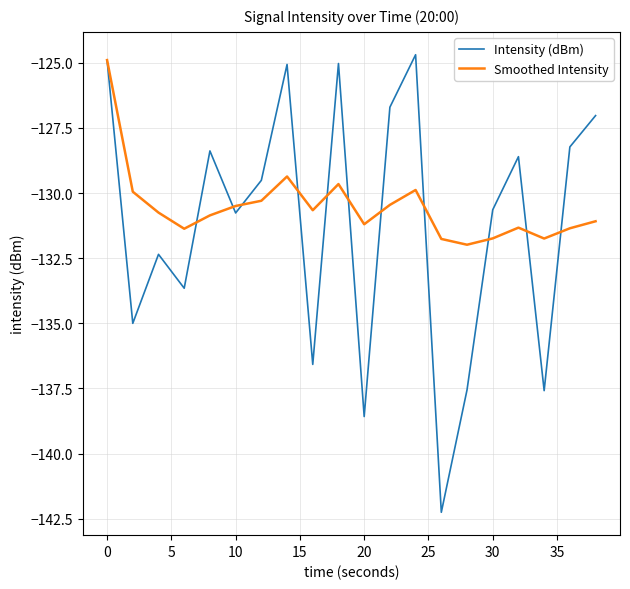

What is the maximum value shown in the chart?

-124.7